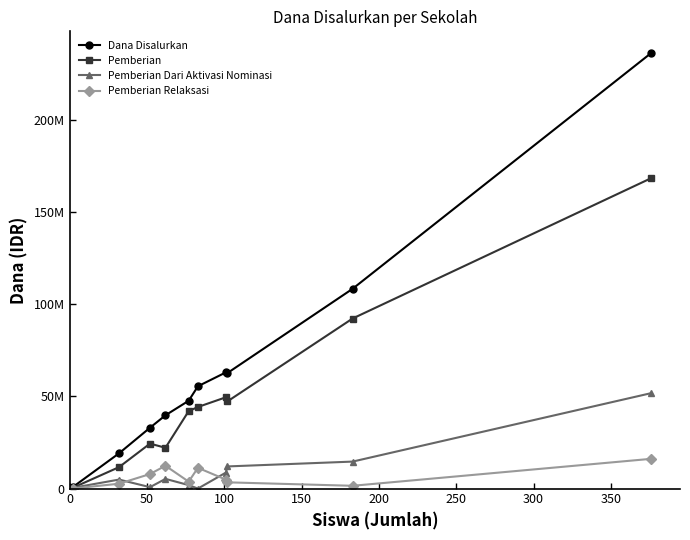

What are all the series names shown in the legend?

Dana Disalurkan, Pemberian, Pemberian Dari Aktivasi Nominasi, Pemberian Relaksasi